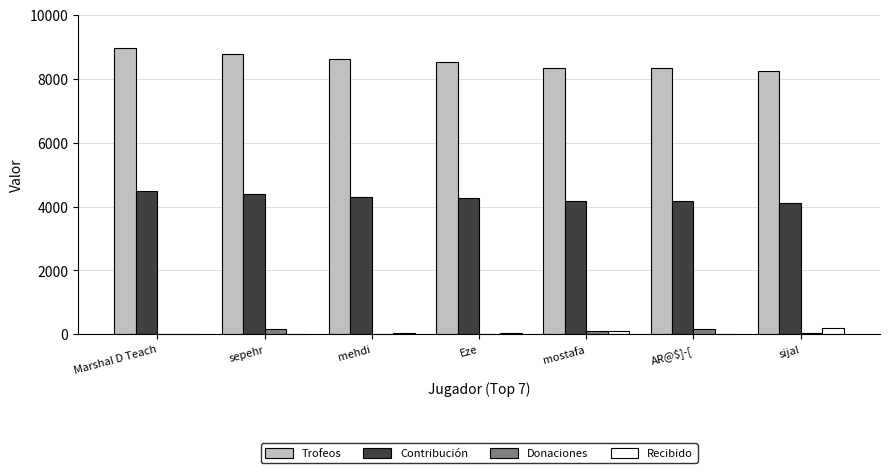

What is the greatest value displayed?

8957